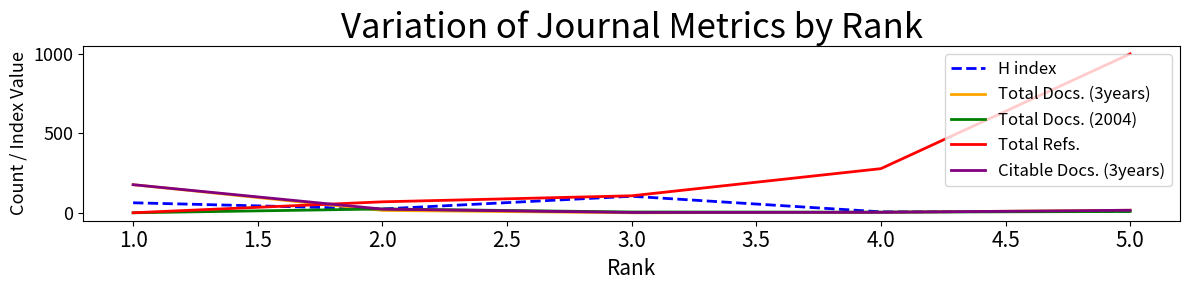

True or false: H index and Total Docs. (3years) cross at least once.

True